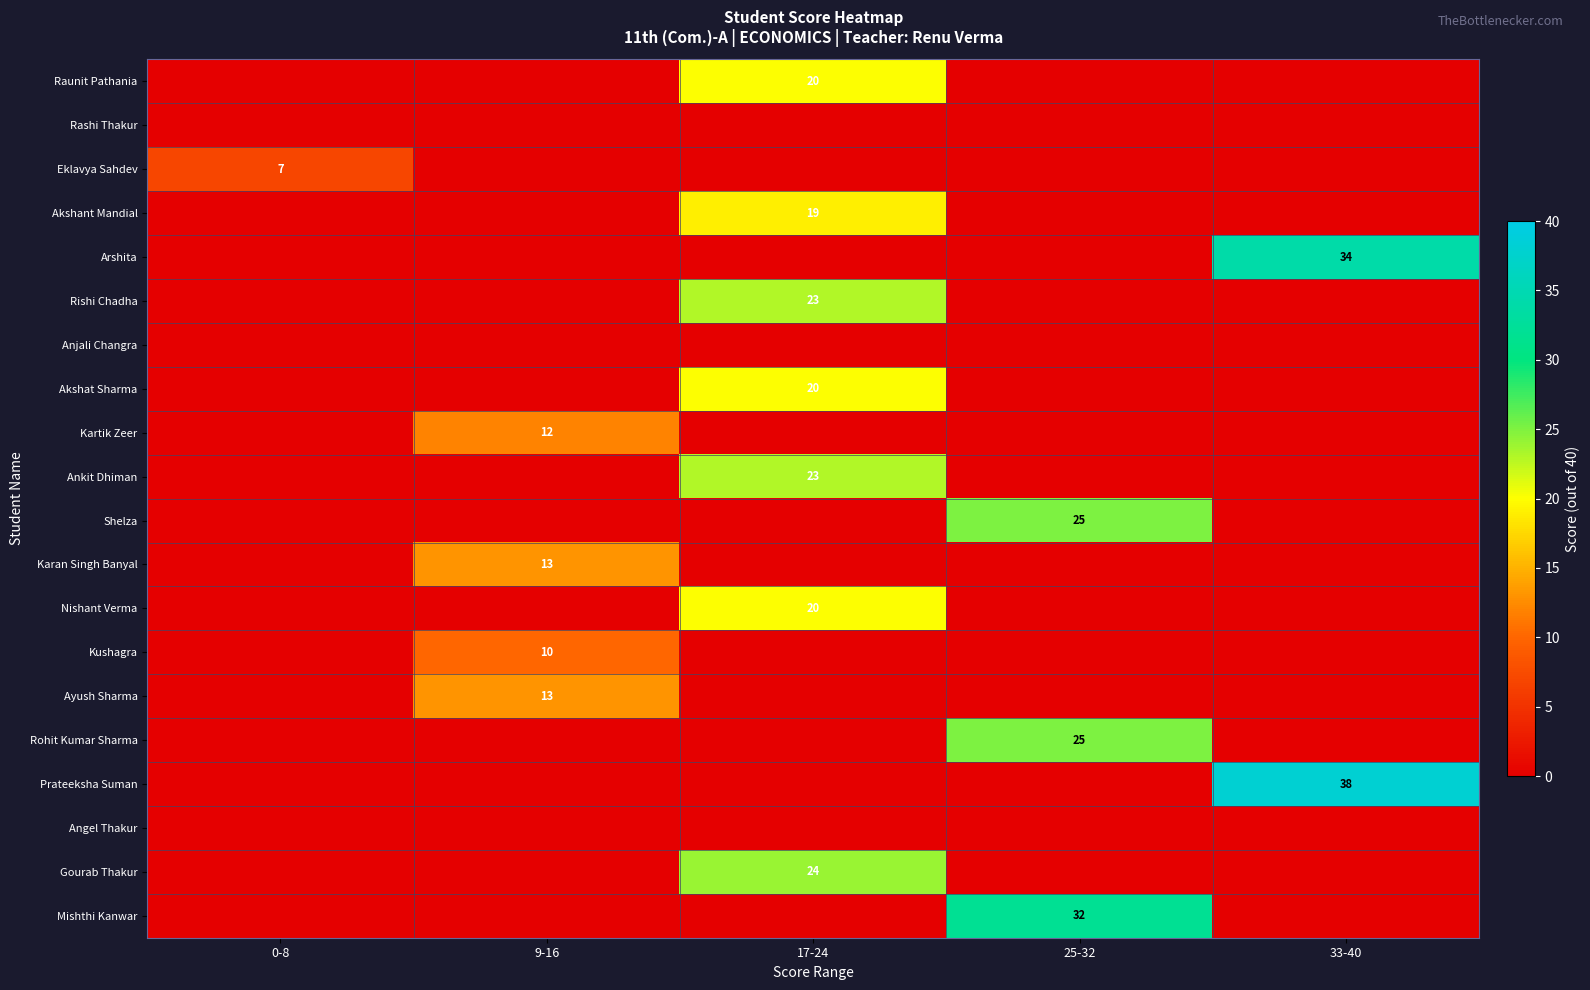

Is it true that Shelza equals 17 at 9-16?

False